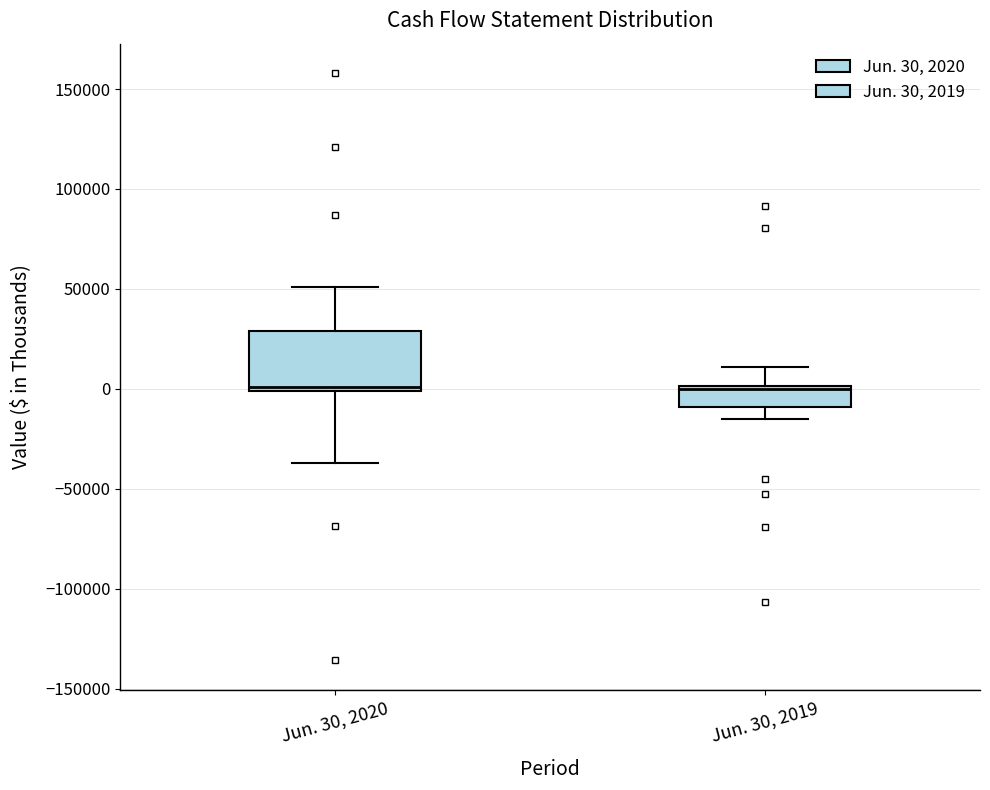

Comparing the boxes themselves (not the whiskers), which one is the tallest?

Jun. 30, 2020